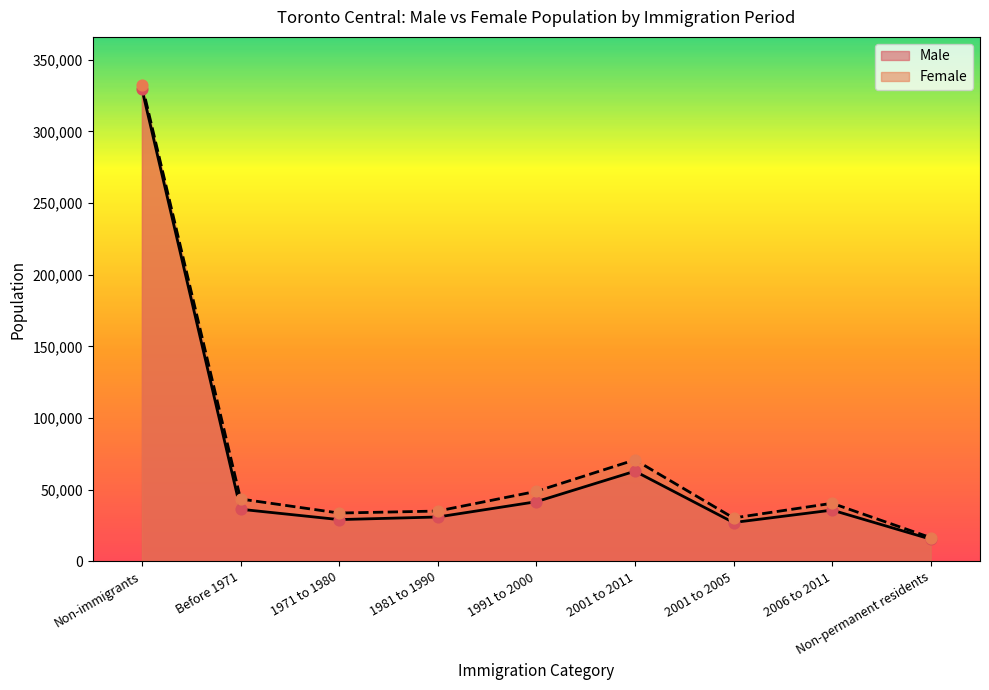

Is the value of Female at 2001 to 2005 greater than the value of Male at 1981 to 1990?

No